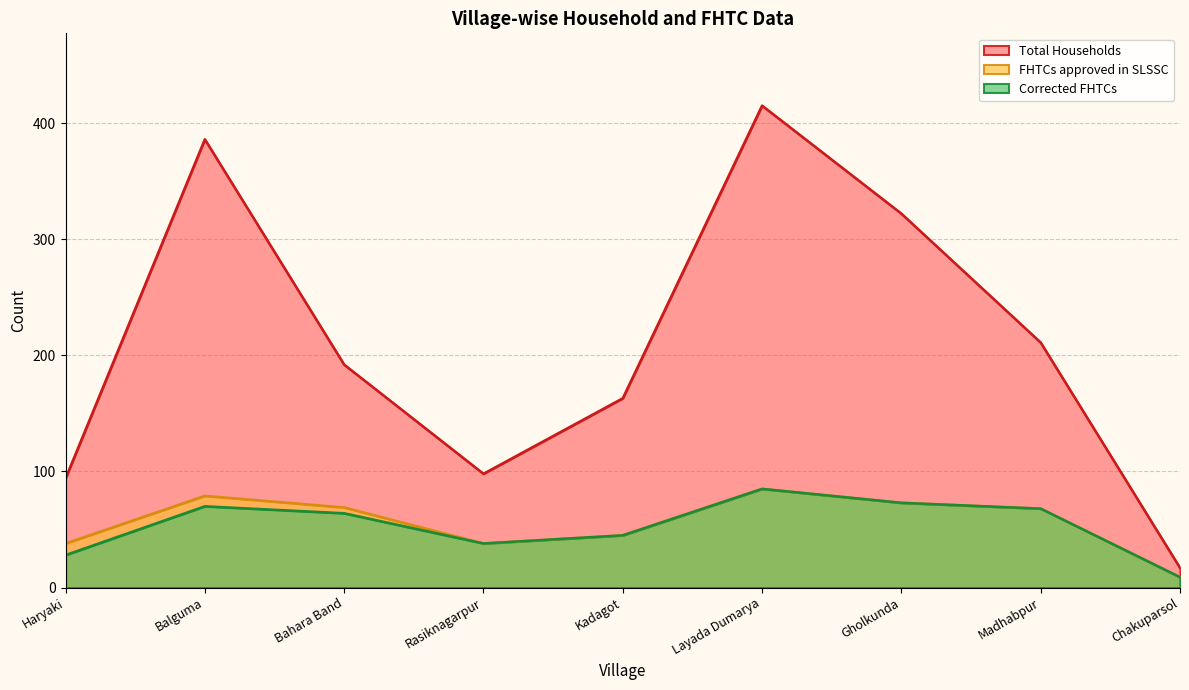

In Total Households, how many points are lower than both neighbors (excluding endpoints)?

1